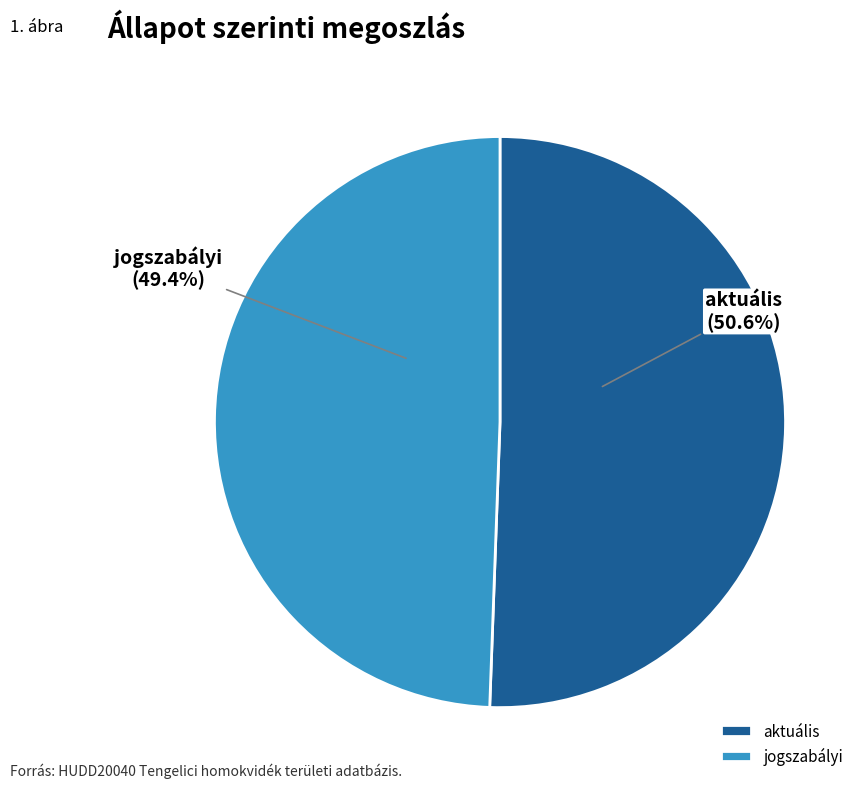

What percentage is the aktuális slice, to the nearest percent?

51%